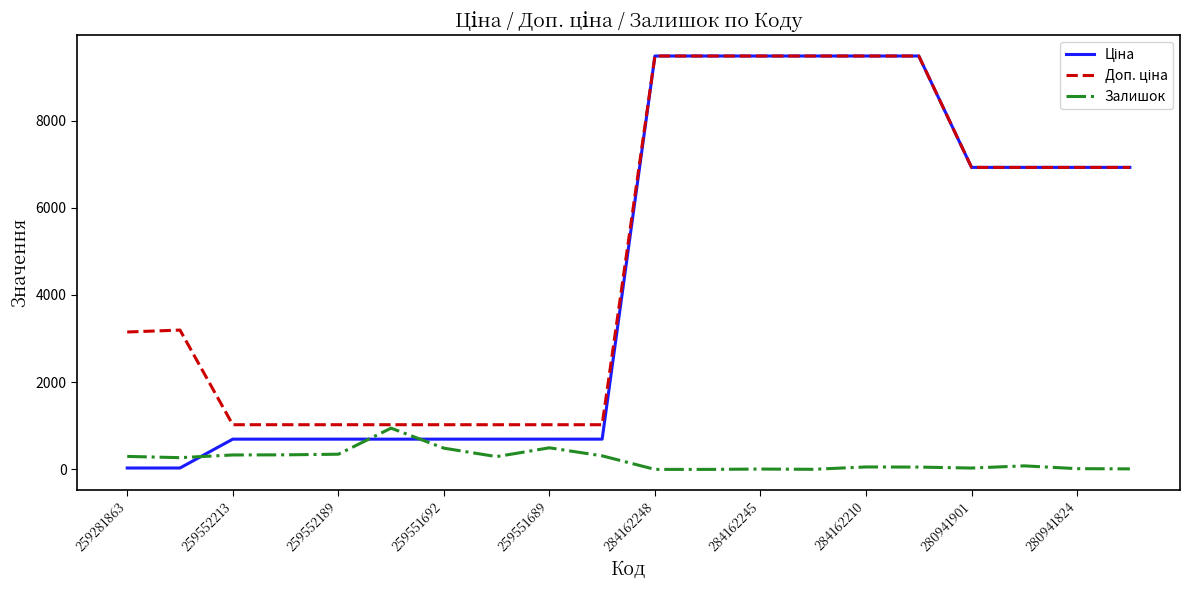

What is the greatest value displayed?

9480.1